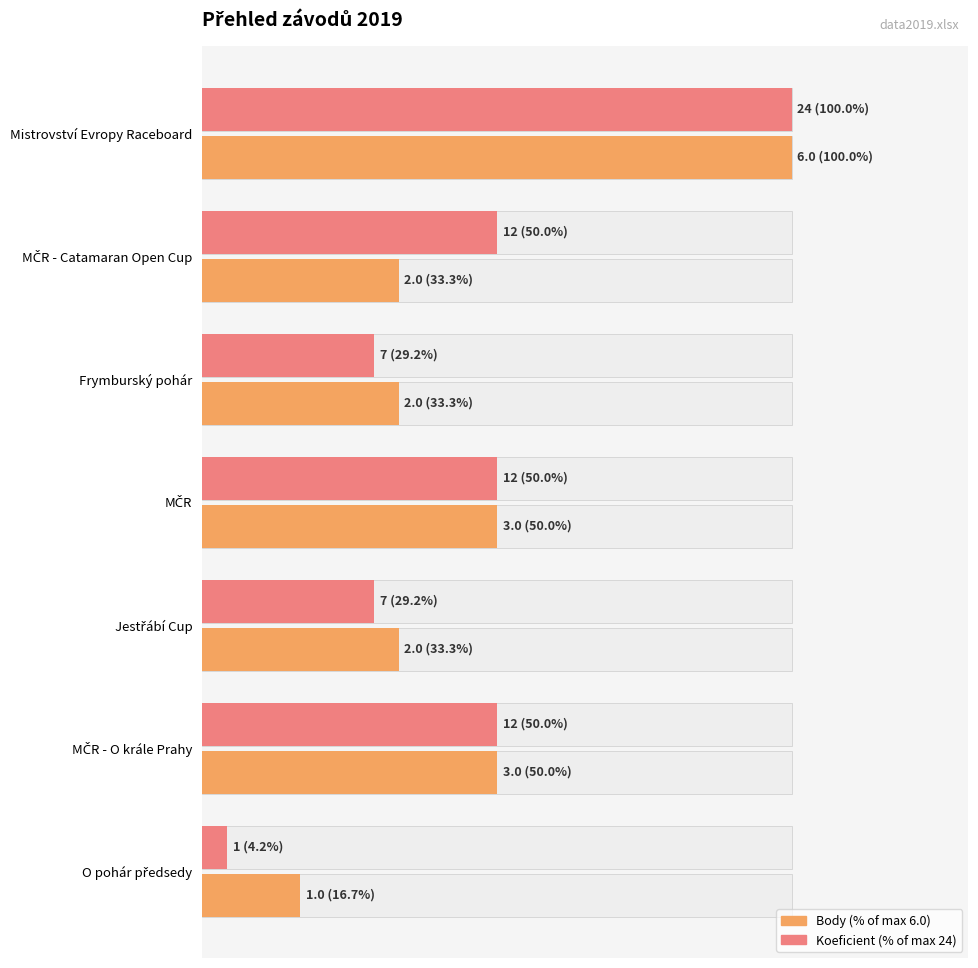

How many bars are there in each group?

2